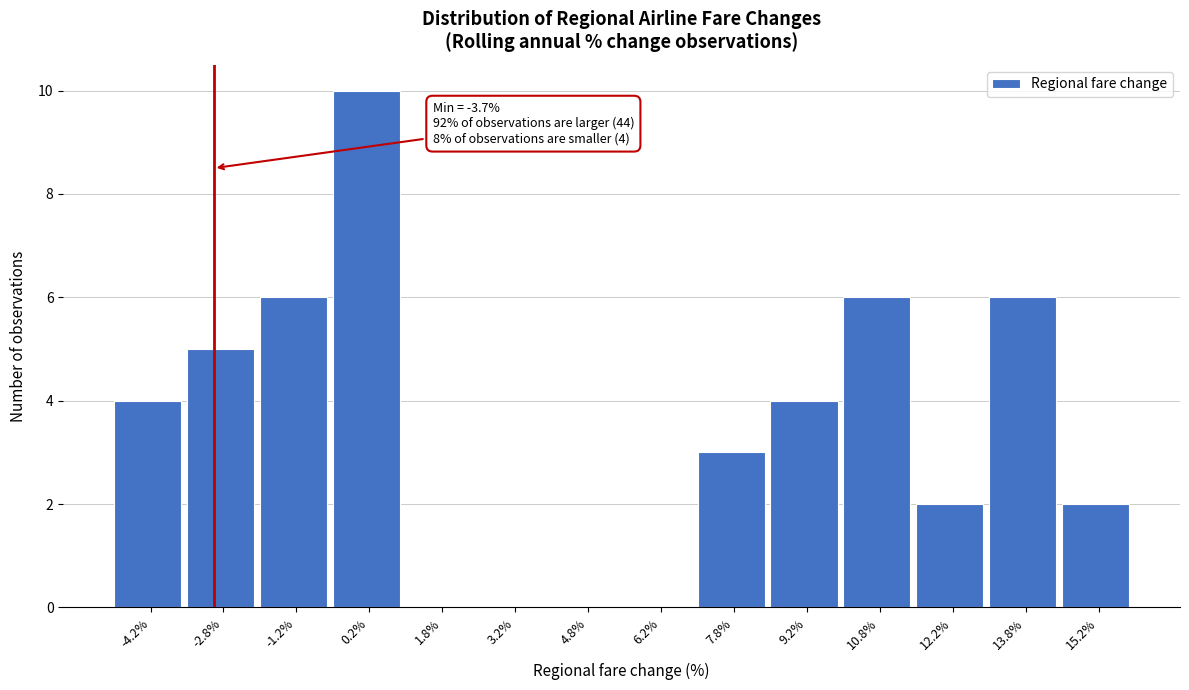

Which range on the x-axis has the tallest bar?

-0.5 to 1.0